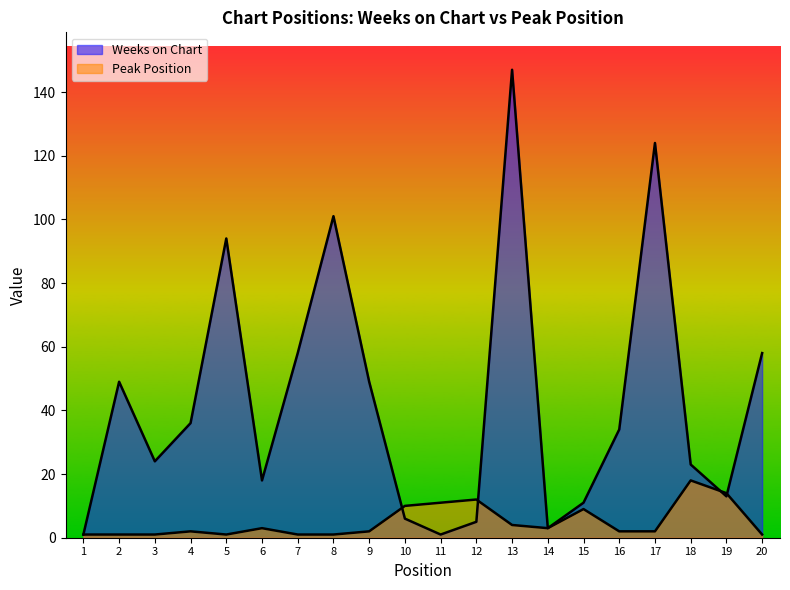

What is the sum of all Weeks on Chart values?

855